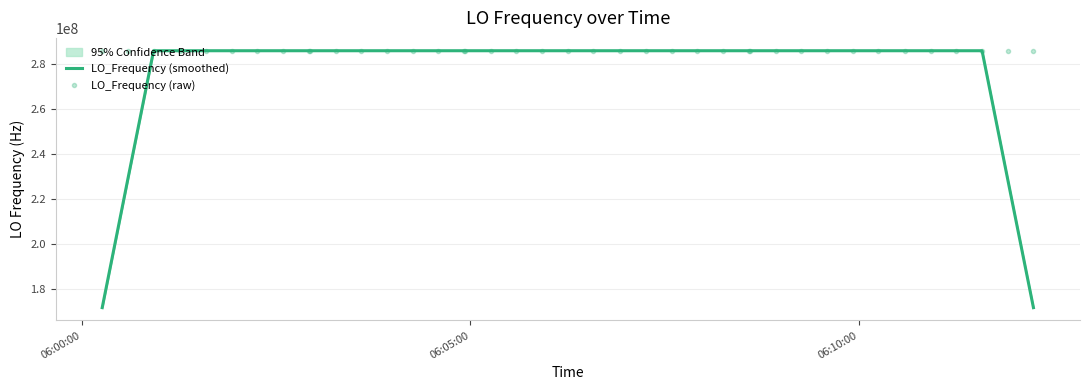

What are all the series names shown in the legend?

LO_Frequency (smoothed), LO_Frequency (raw)